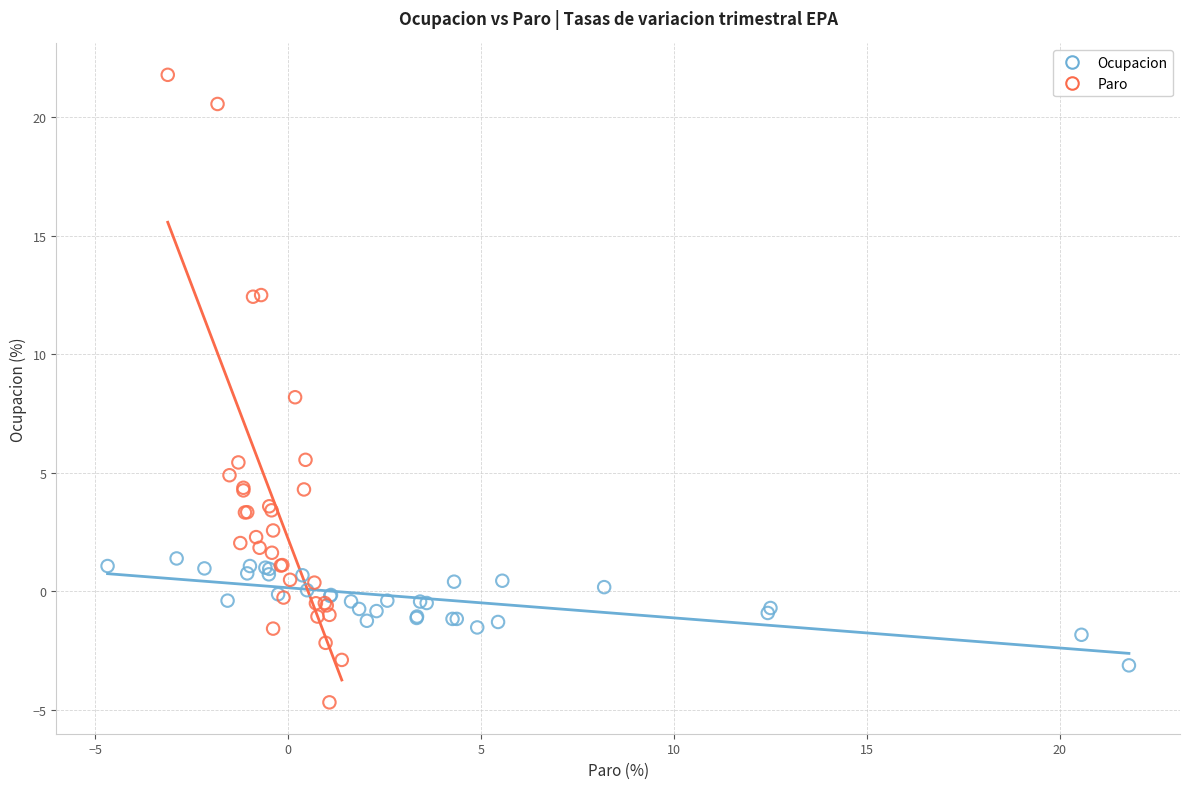

Which series reaches the minimum Y coordinate?

Paro